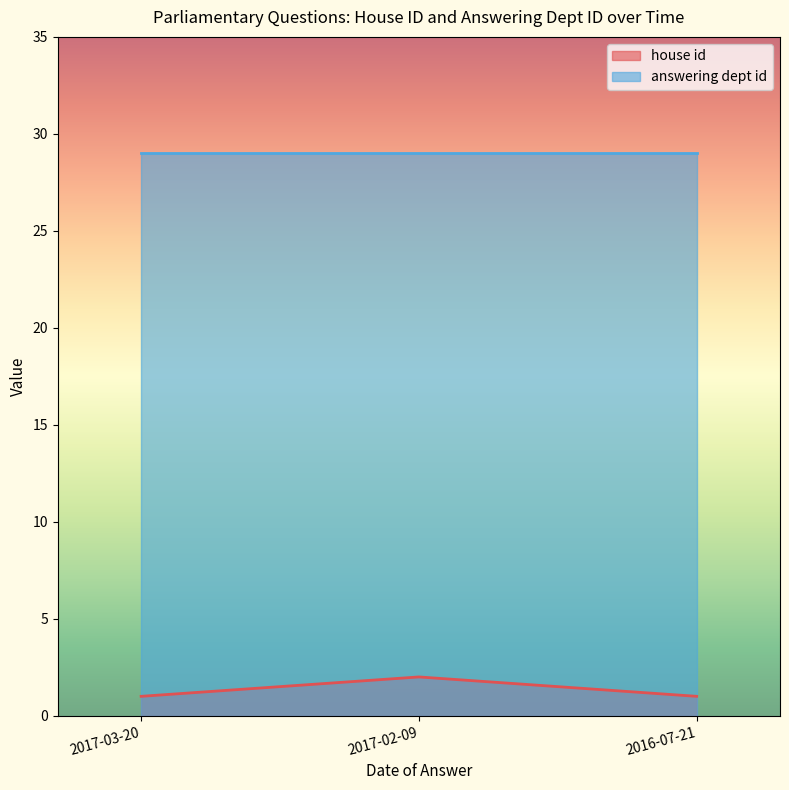

List the labels in order of value, smallest first.

2017-03-20, 2016-07-21, 2017-02-09